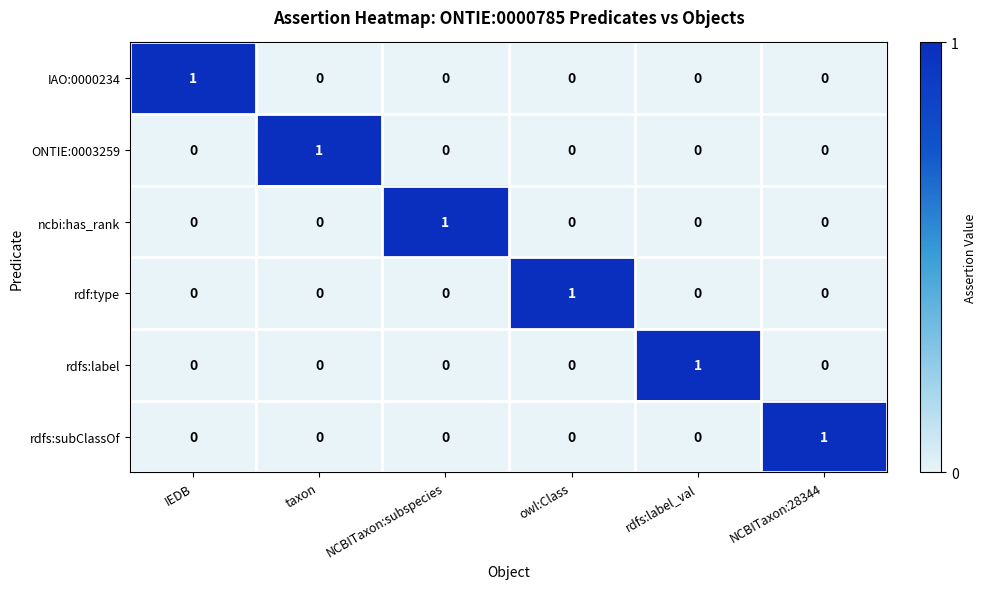

Which category has the highest value in the ONTIE:0003259 series?

taxon